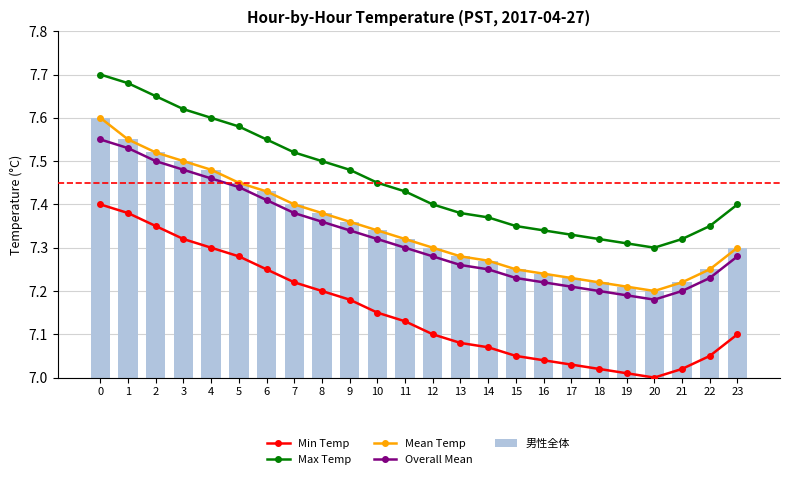

What is the smallest value displayed?

7.0